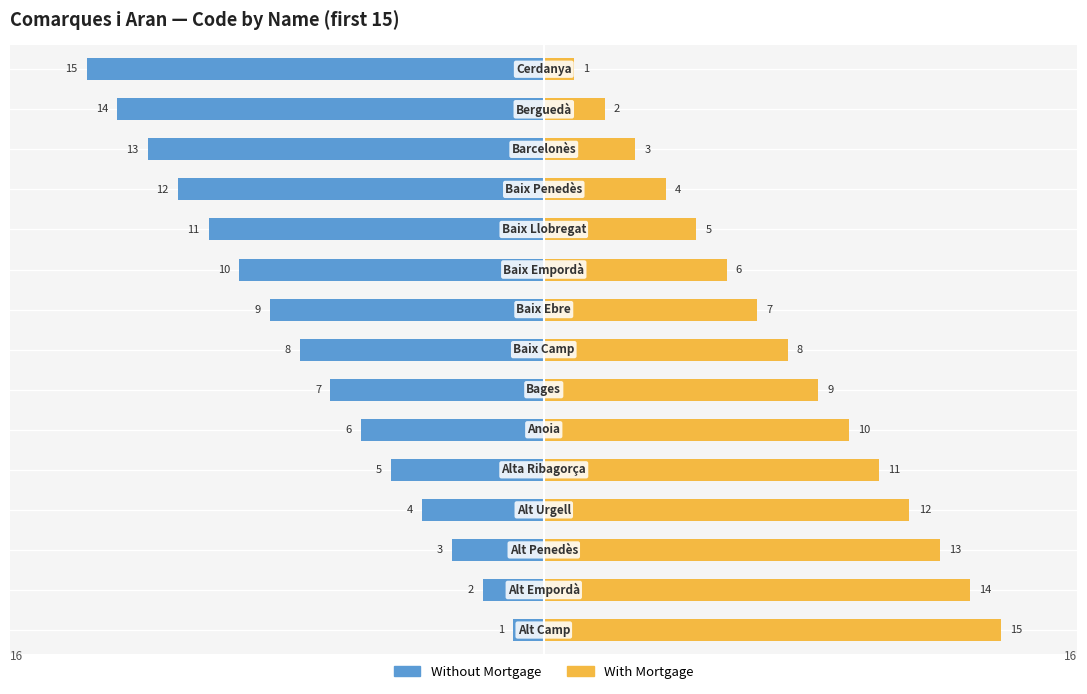

At 12, list the series in order from smallest to largest.

Without Mortgage, With Mortgage